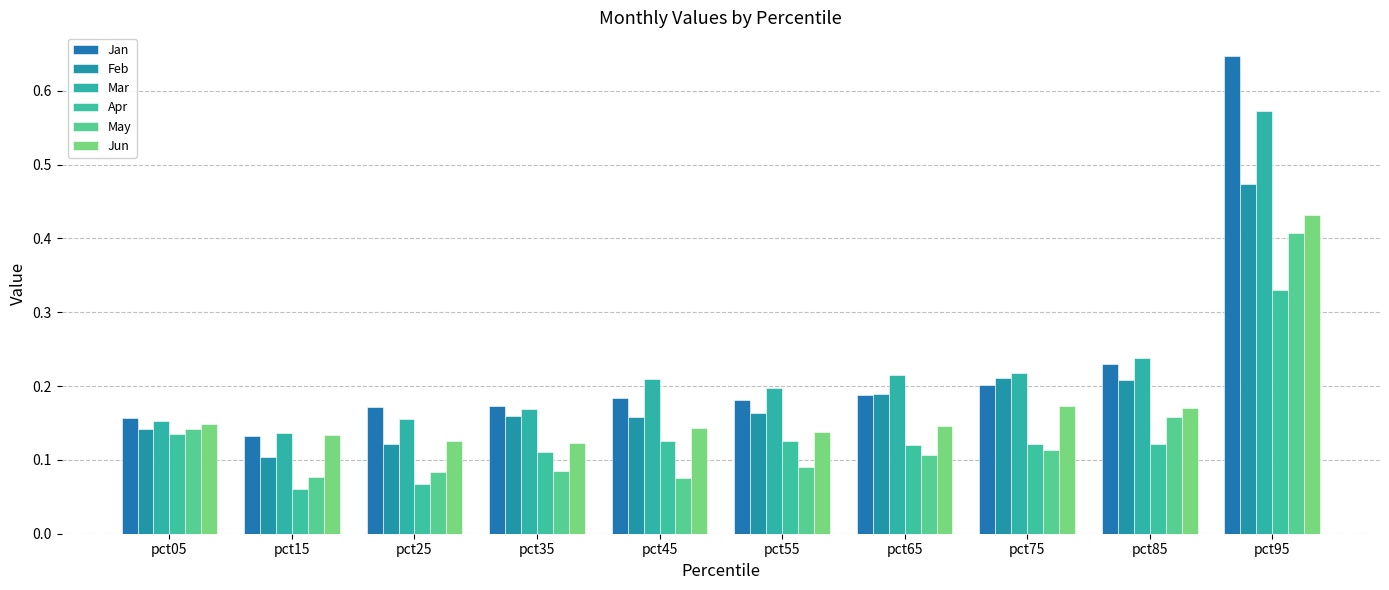

Between pct15 and pct85, which is larger?

pct85